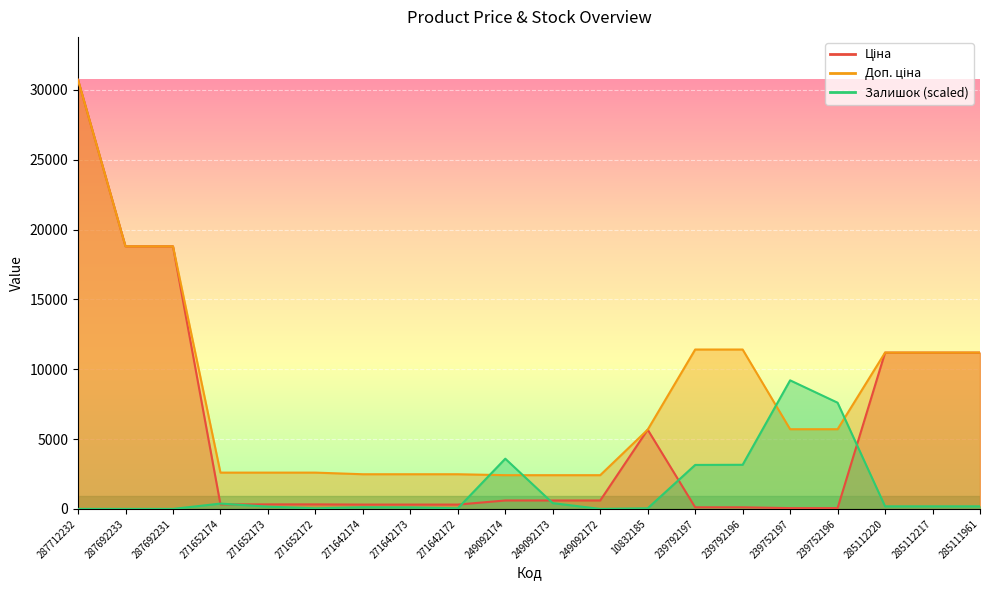

Which has a higher value, 239792197 or 249092172?

249092172